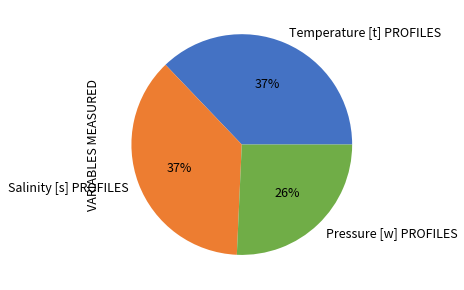

Which category has the smallest portion of the pie?

Pressure [w] PROFILES